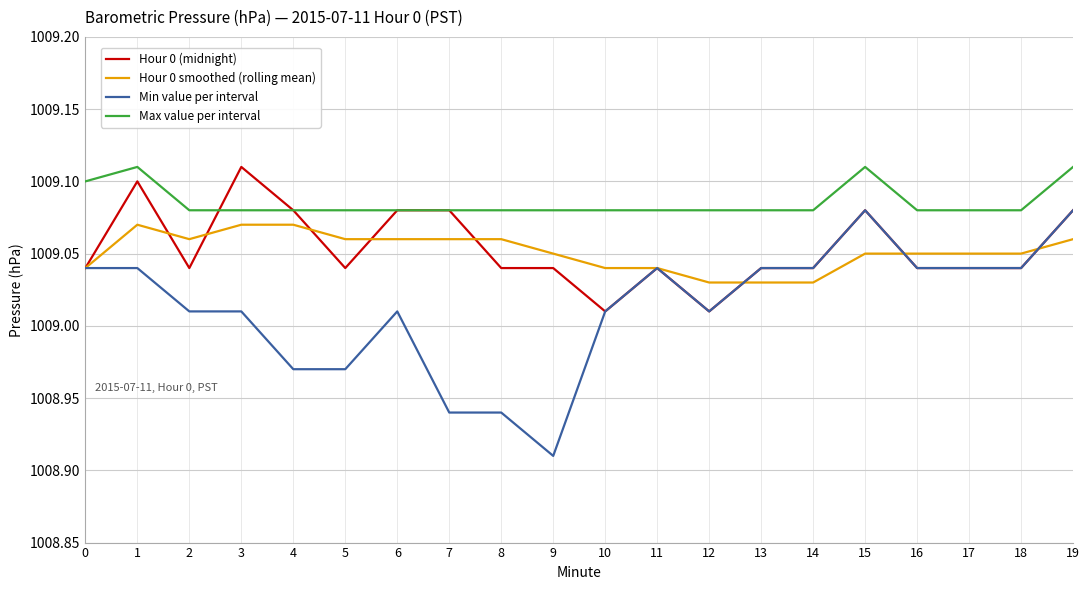

How many lines are shown in the chart?

4